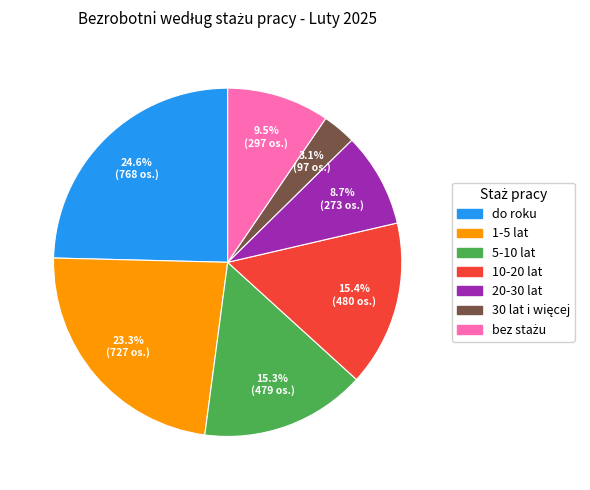

Between 10-20 lat and 1-5 lat, which is larger?

1-5 lat